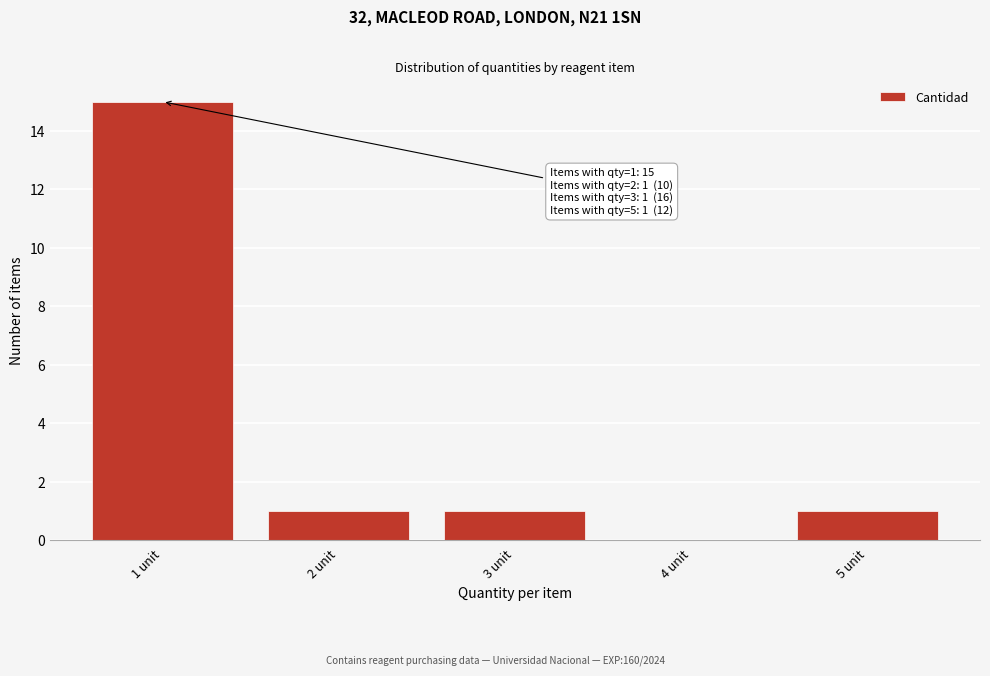

The chart shows a value of 1 at 3 unit. True or false?

True